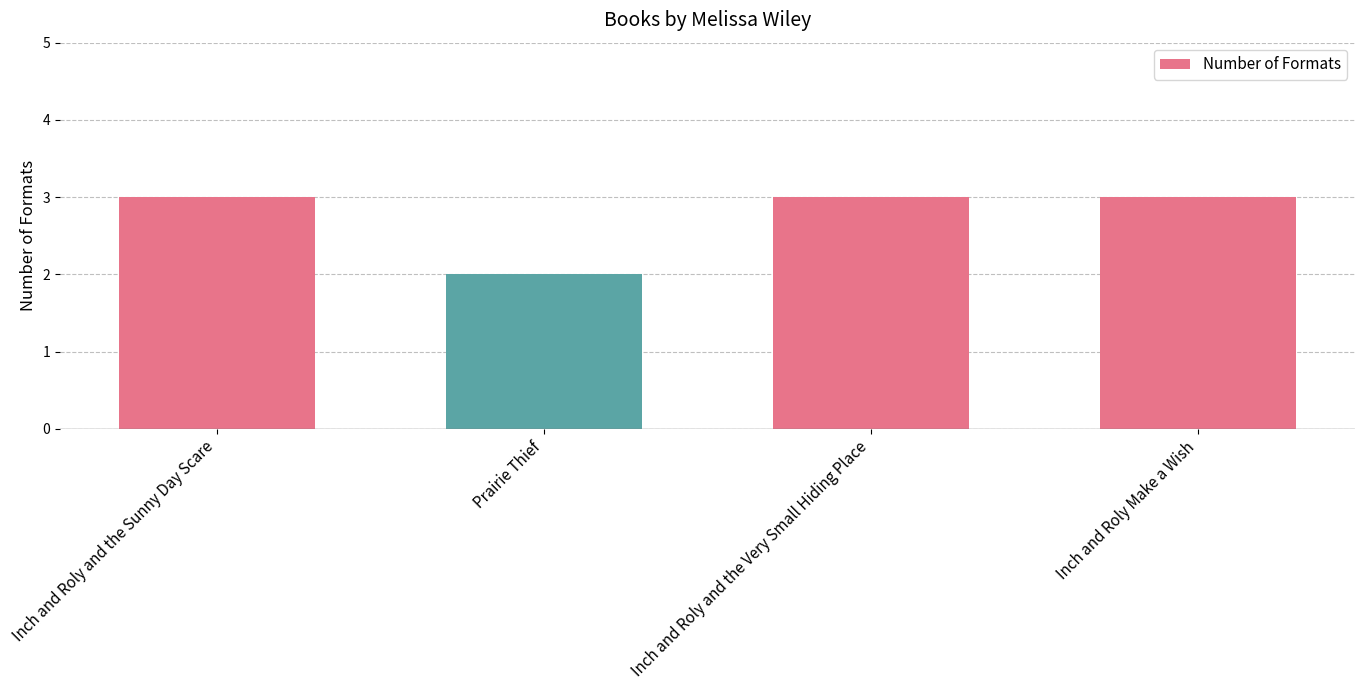

Approximately how many times larger is the value at Inch and Roly Make a Wish compared to Prairie Thief?

1.5